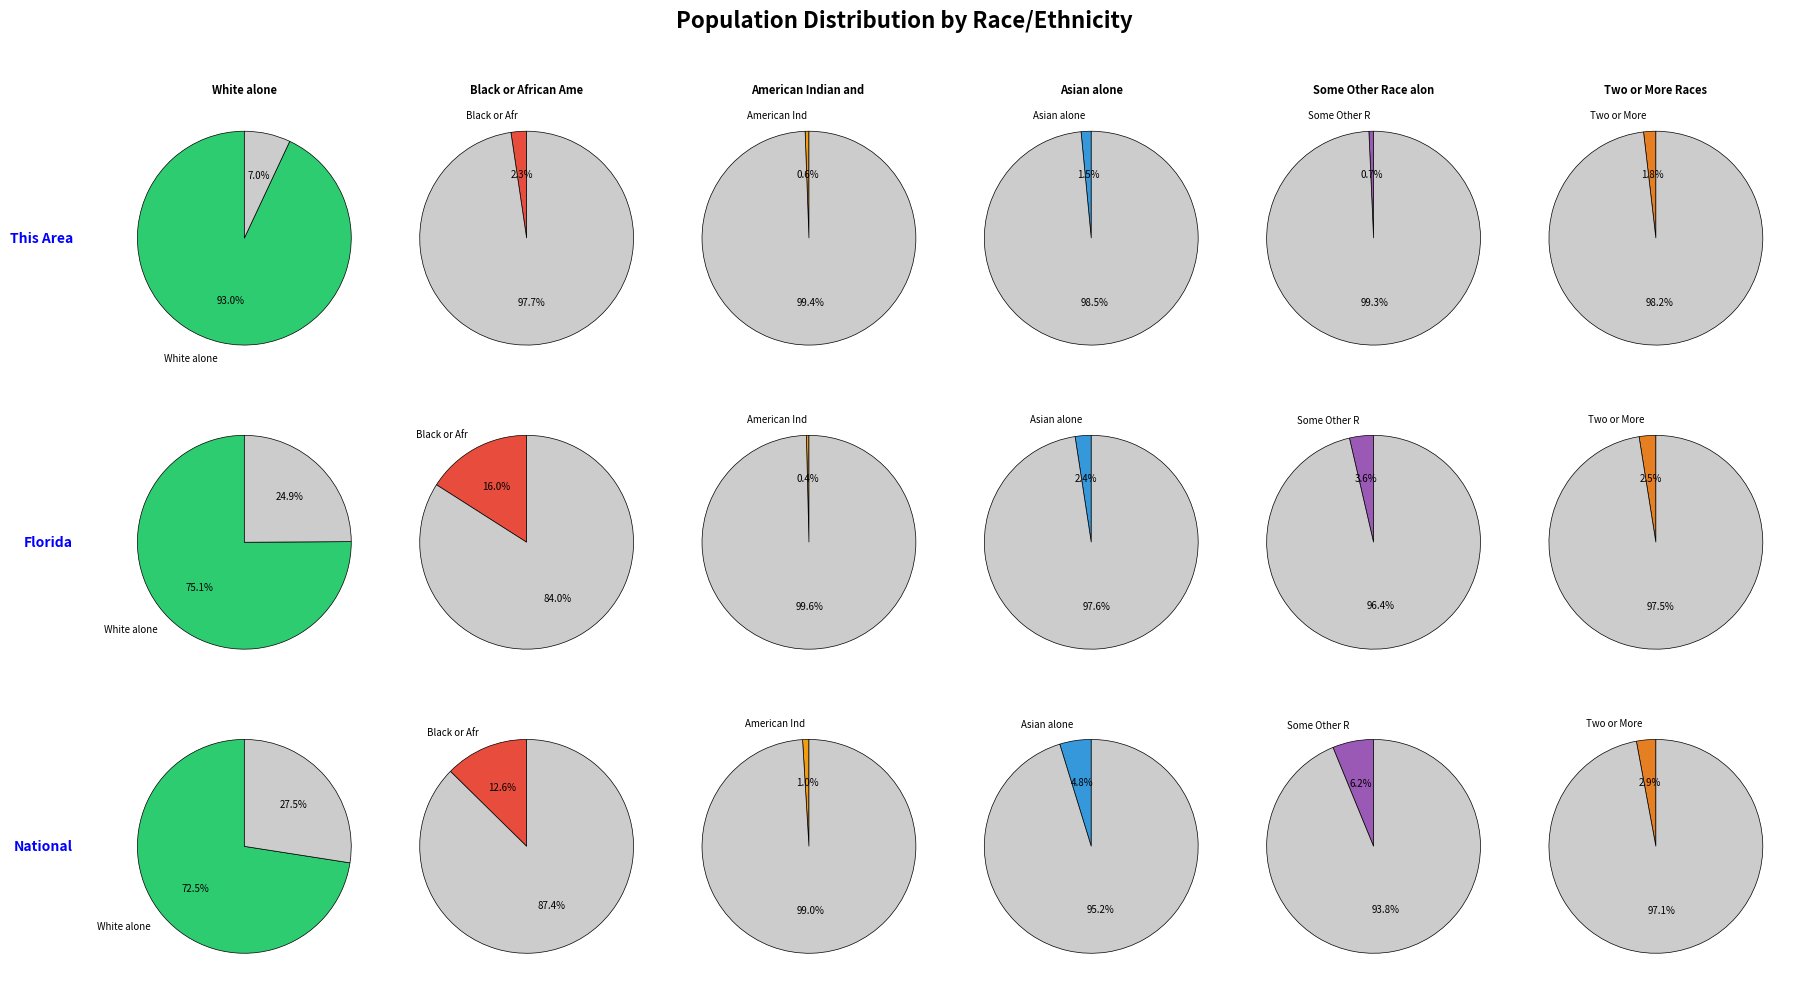

What portion of the pie excludes 5?

98.2%